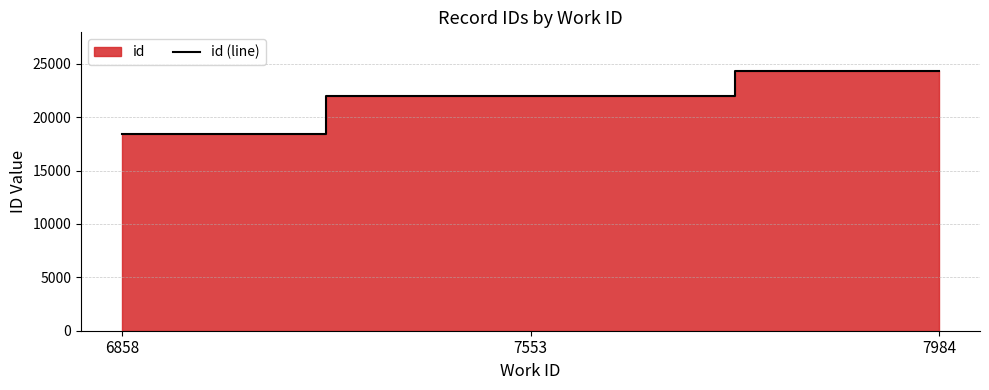

What is the sum of all values?

64716